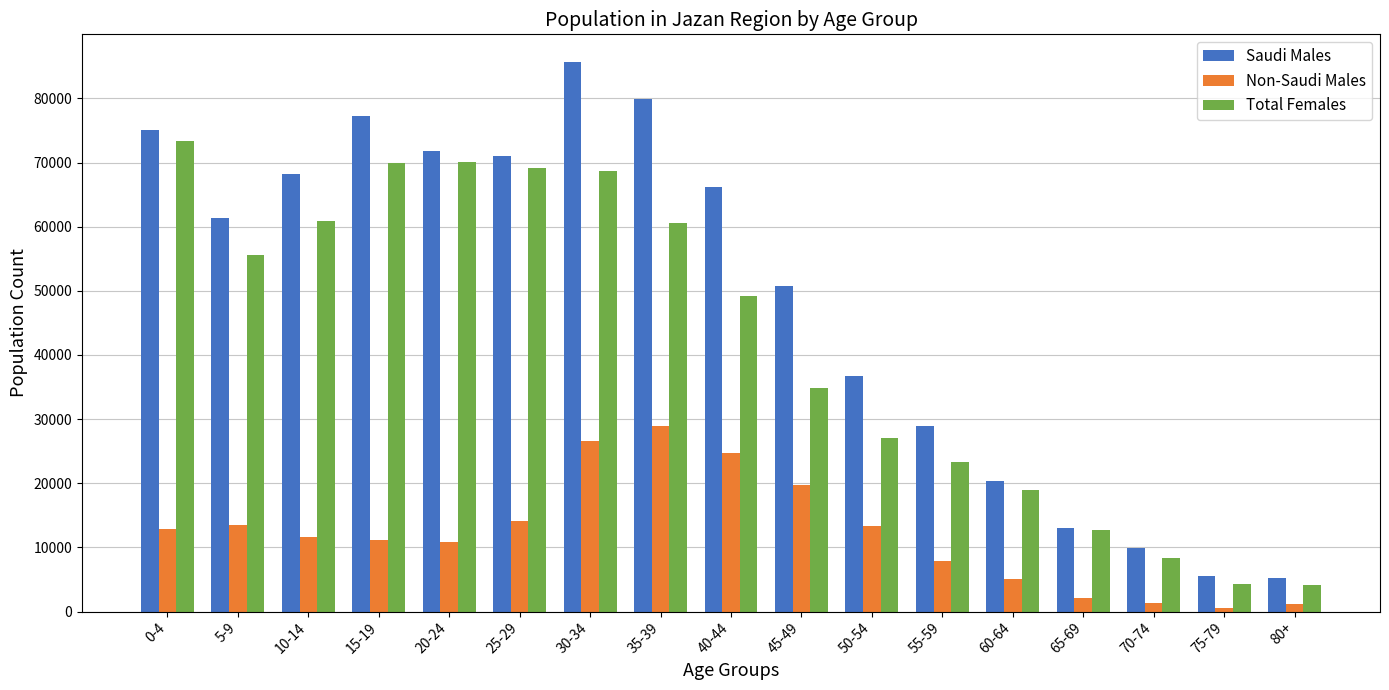

List the series in order of their overall mean, highest first.

Saudi Males, Total Females, Non-Saudi Males